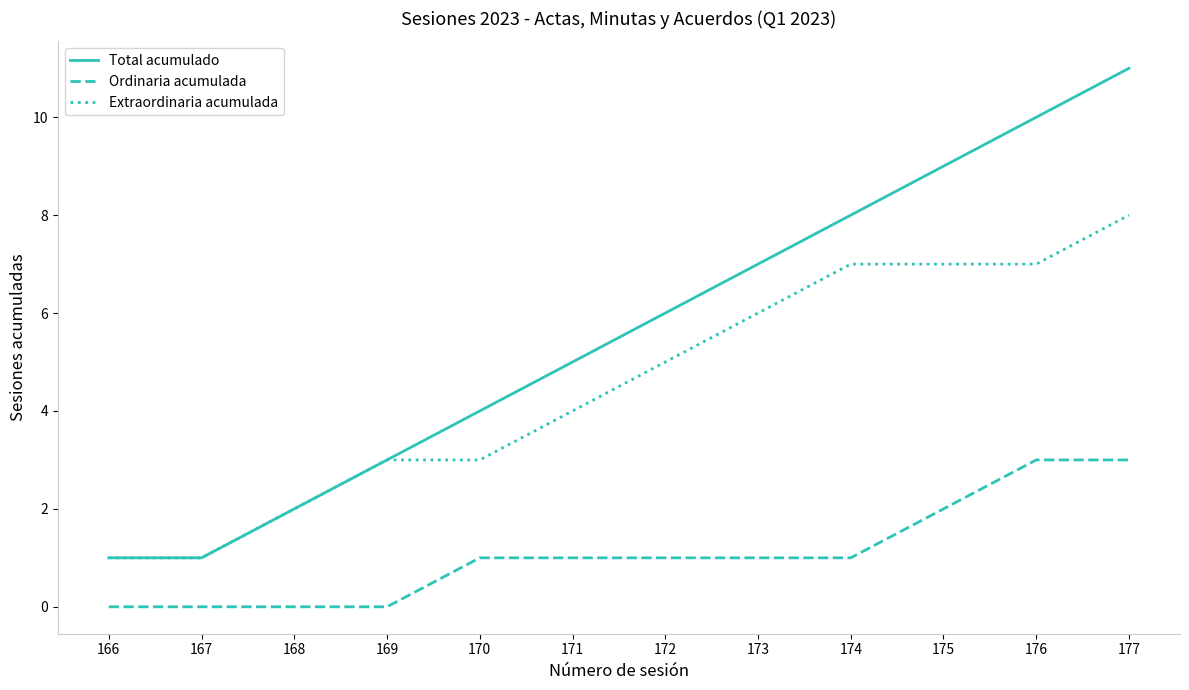

How many values in the Extraordinaria acumulada series are below 5?

6